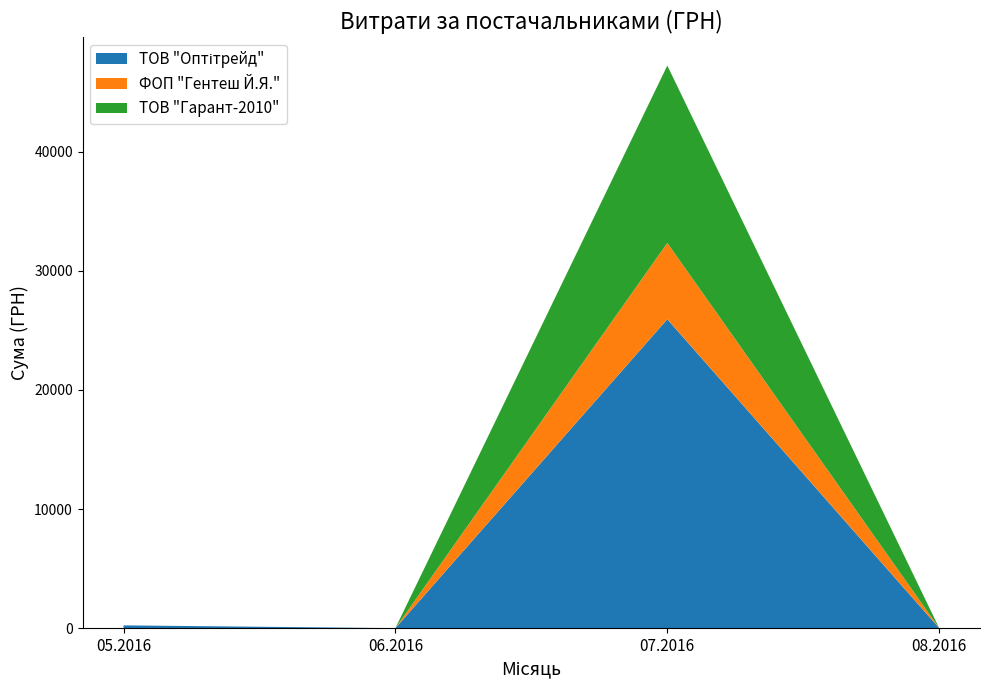

At which category is the sum across all series the highest?

07.2016